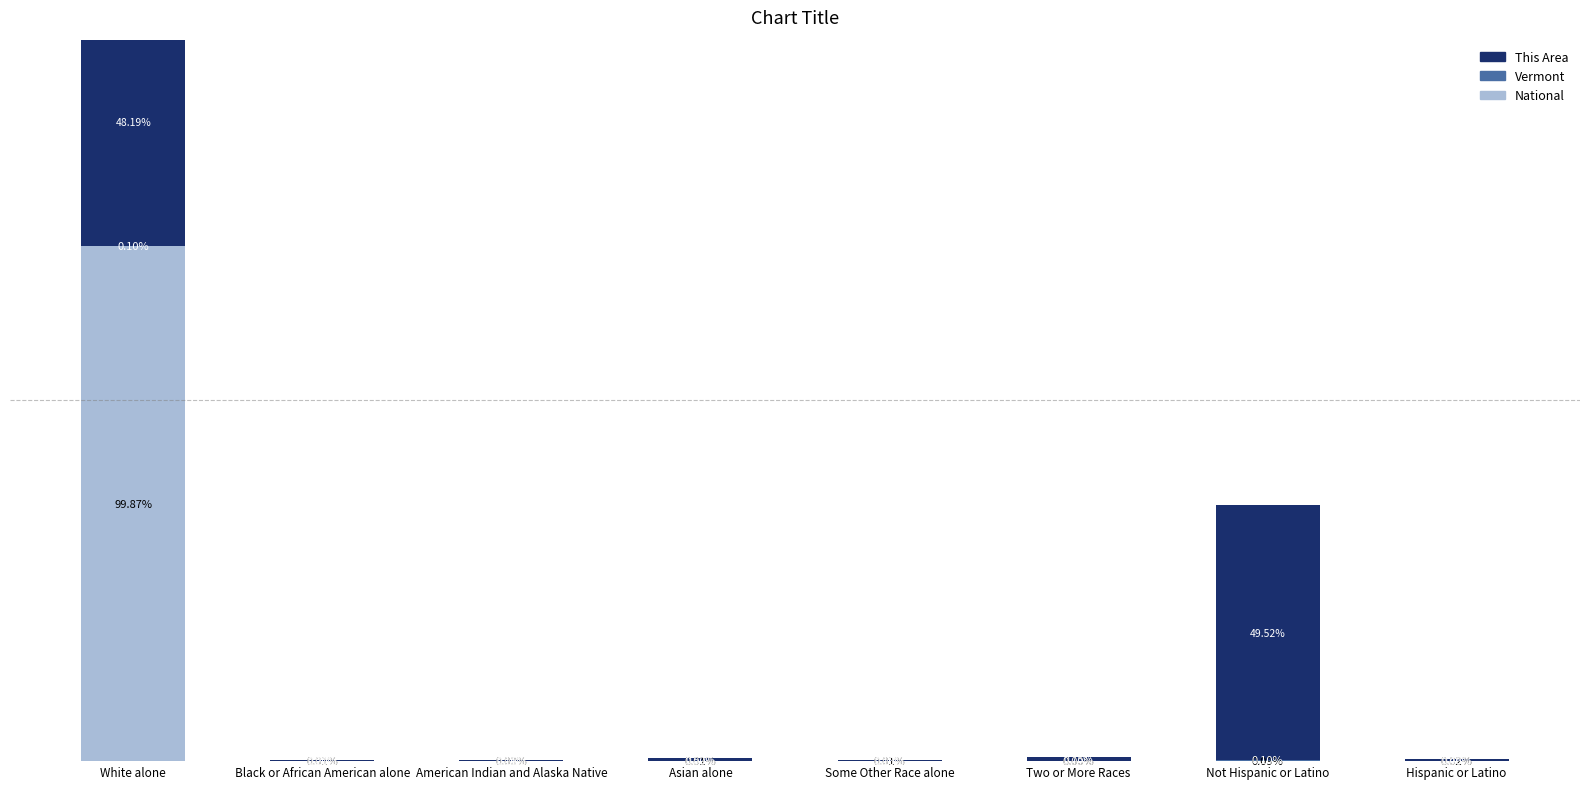

What is the sum of the This Area values at Hispanic or Latino and American Indian and Alaska Native?

0.6